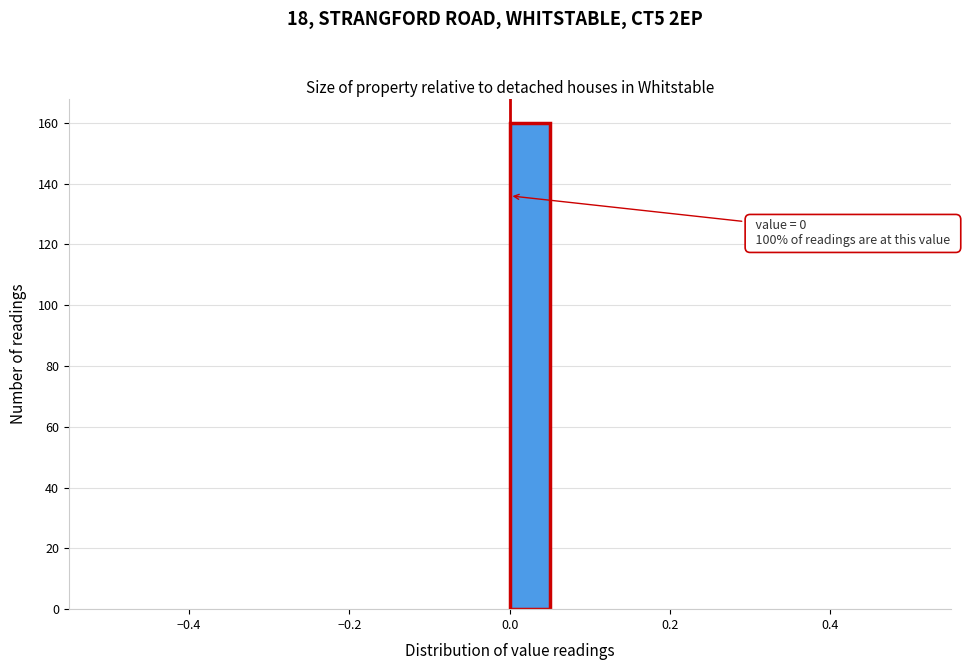

Read against the x-axis, roughly where is the centre of the tallest bar?

0.02